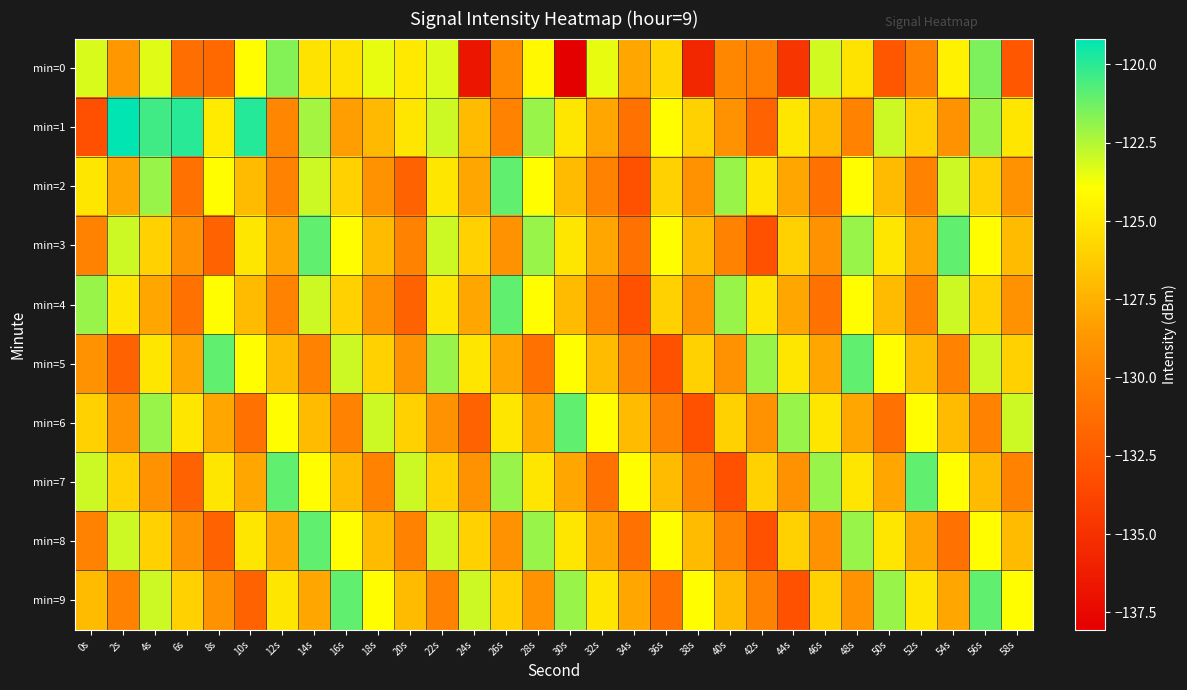

Reading right to left, extract all data points from this chart.

min=0: 58s=-132.7	56s=-121.5	54s=-124.5	52s=-129.9	50s=-132.7	48s=-125.2	46s=-123.1	44s=-134.7	42s=-130.2	40s=-129.7	38s=-135.6	36s=-125.8	34s=-128.0	32s=-123.5	30s=-138.1	28s=-124.2	26s=-129.5	24s=-136.7	22s=-123.2	20s=-124.9	18s=-123.5	16s=-125.2	14s=-125.2	12s=-121.6	10s=-124.0	8s=-131.5	6s=-131.2	4s=-123.3	2s=-128.8	0s=-123.2
min=1: 58s=-125.0	56s=-122.0	54s=-129.0	52s=-126.0	50s=-123.0	48s=-130.0	46s=-127.0	44s=-125.0	42s=-132.0	40s=-129.0	38s=-126.0	36s=-124.0	34s=-131.0	32s=-128.0	30s=-125.0	28s=-122.0	26s=-130.0	24s=-127.0	22s=-123.0	20s=-125.0	18s=-127.1	16s=-128.4	14s=-122.3	12s=-129.7	10s=-119.9	8s=-124.8	6s=-119.9	4s=-120.4	2s=-119.2	0s=-133.2
min=2: 58s=-129.0	56s=-126.0	54s=-123.0	52s=-130.0	50s=-127.0	48s=-124.0	46s=-131.0	44s=-128.0	42s=-125.0	40s=-122.0	38s=-129.0	36s=-126.0	34s=-133.0	32s=-130.0	30s=-127.0	28s=-124.0	26s=-121.0	24s=-128.0	22s=-125.0	20s=-132.0	18s=-129.0	16s=-126.0	14s=-123.0	12s=-130.0	10s=-127.0	8s=-124.0	6s=-131.0	4s=-122.0	2s=-128.0	0s=-125.0
min=3: 58s=-127.0	56s=-124.0	54s=-121.0	52s=-128.0	50s=-125.0	48s=-122.0	46s=-129.0	44s=-126.0	42s=-133.0	40s=-130.0	38s=-127.0	36s=-124.0	34s=-131.0	32s=-128.0	30s=-125.0	28s=-122.0	26s=-129.0	24s=-126.0	22s=-123.0	20s=-130.0	18s=-127.0	16s=-124.0	14s=-121.0	12s=-128.0	10s=-125.0	8s=-132.0	6s=-129.0	4s=-126.0	2s=-123.0	0s=-130.0
min=4: 58s=-129.0	56s=-126.0	54s=-123.0	52s=-130.0	50s=-127.0	48s=-124.0	46s=-131.0	44s=-128.0	42s=-125.0	40s=-122.0	38s=-129.0	36s=-126.0	34s=-133.0	32s=-130.0	30s=-127.0	28s=-124.0	26s=-121.0	24s=-128.0	22s=-125.0	20s=-132.0	18s=-129.0	16s=-126.0	14s=-123.0	12s=-130.0	10s=-127.0	8s=-124.0	6s=-131.0	4s=-128.0	2s=-125.0	0s=-122.0
min=5: 58s=-126.0	56s=-123.0	54s=-130.0	52s=-127.0	50s=-124.0	48s=-121.0	46s=-128.0	44s=-125.0	42s=-122.0	40s=-129.0	38s=-126.0	36s=-133.0	34s=-130.0	32s=-127.0	30s=-124.0	28s=-131.0	26s=-128.0	24s=-125.0	22s=-122.0	20s=-129.0	18s=-126.0	16s=-123.0	14s=-130.0	12s=-127.0	10s=-124.0	8s=-121.0	6s=-128.0	4s=-125.0	2s=-132.0	0s=-129.0
min=6: 58s=-123.0	56s=-130.0	54s=-127.0	52s=-124.0	50s=-131.0	48s=-128.0	46s=-125.0	44s=-122.0	42s=-129.0	40s=-126.0	38s=-133.0	36s=-130.0	34s=-127.0	32s=-124.0	30s=-121.0	28s=-128.0	26s=-125.0	24s=-132.0	22s=-129.0	20s=-126.0	18s=-123.0	16s=-130.0	14s=-127.0	12s=-124.0	10s=-131.0	8s=-128.0	6s=-125.0	4s=-122.0	2s=-129.0	0s=-126.0
min=7: 58s=-130.0	56s=-127.0	54s=-124.0	52s=-121.0	50s=-128.0	48s=-125.0	46s=-122.0	44s=-129.0	42s=-126.0	40s=-133.0	38s=-130.0	36s=-127.0	34s=-124.0	32s=-131.0	30s=-128.0	28s=-125.0	26s=-122.0	24s=-129.0	22s=-126.0	20s=-123.0	18s=-130.0	16s=-127.0	14s=-124.0	12s=-121.0	10s=-128.0	8s=-125.0	6s=-132.0	4s=-129.0	2s=-126.0	0s=-123.0
min=8: 58s=-127.0	56s=-124.0	54s=-131.0	52s=-128.0	50s=-125.0	48s=-122.0	46s=-129.0	44s=-126.0	42s=-133.0	40s=-130.0	38s=-127.0	36s=-124.0	34s=-131.0	32s=-128.0	30s=-125.0	28s=-122.0	26s=-129.0	24s=-126.0	22s=-123.0	20s=-130.0	18s=-127.0	16s=-124.0	14s=-121.0	12s=-128.0	10s=-125.0	8s=-132.0	6s=-129.0	4s=-126.0	2s=-123.0	0s=-130.0
min=9: 58s=-124.0	56s=-121.0	54s=-128.0	52s=-125.0	50s=-122.0	48s=-129.0	46s=-126.0	44s=-133.0	42s=-130.0	40s=-127.0	38s=-124.0	36s=-131.0	34s=-128.0	32s=-125.0	30s=-122.0	28s=-129.0	26s=-126.0	24s=-123.0	22s=-130.0	20s=-127.0	18s=-124.0	16s=-121.0	14s=-128.0	12s=-125.0	10s=-132.0	8s=-129.0	6s=-126.0	4s=-123.0	2s=-130.0	0s=-127.0